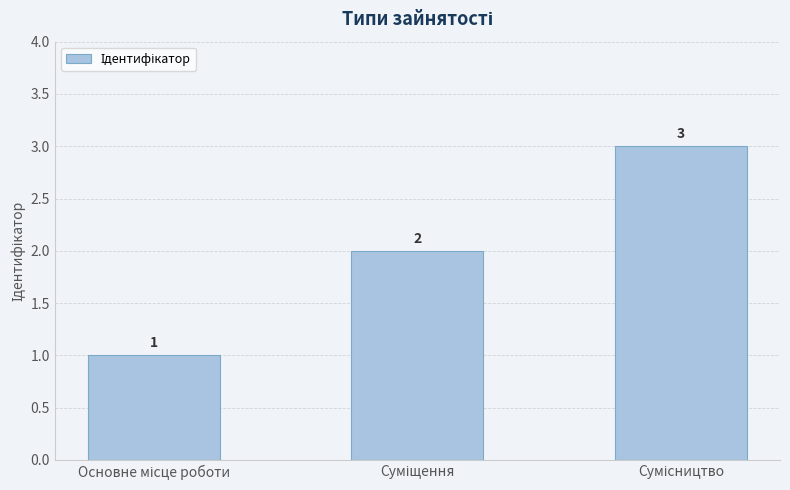

How many data points are less than 2?

1